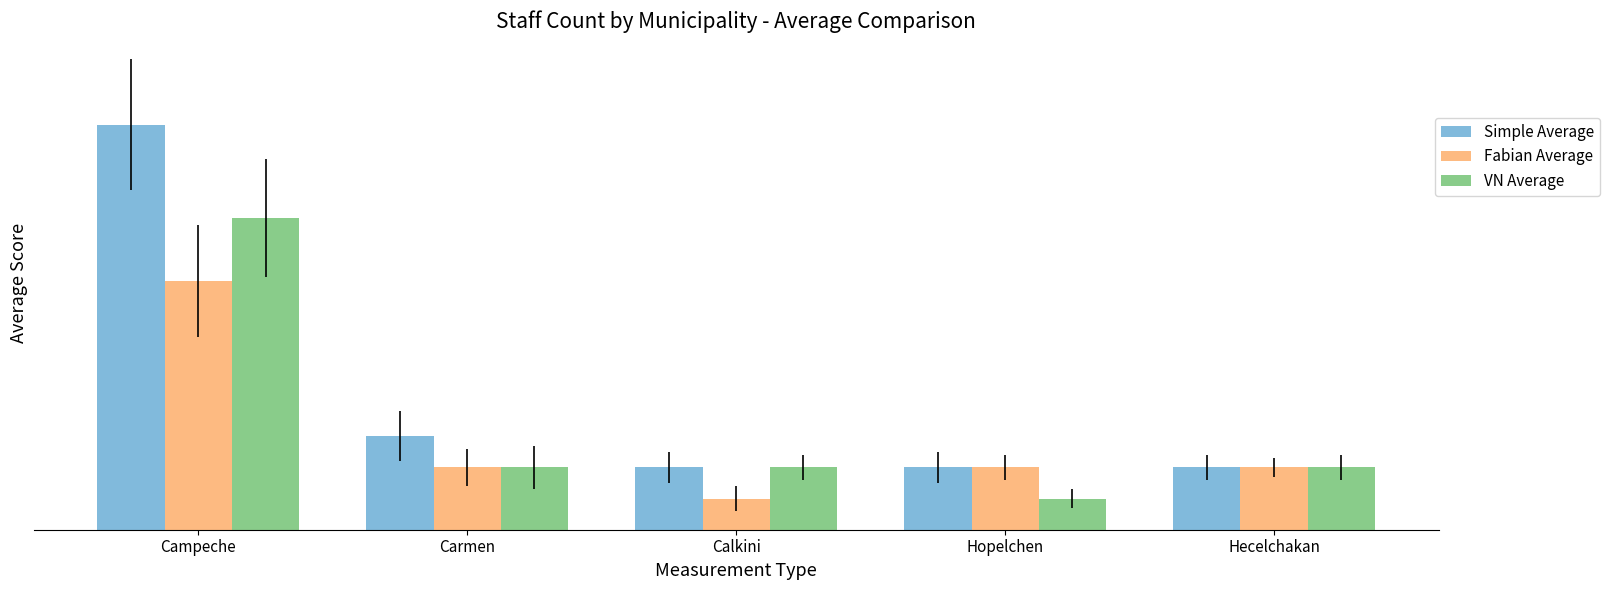

Are the bars grouped side by side (vs. stacked)?

Yes